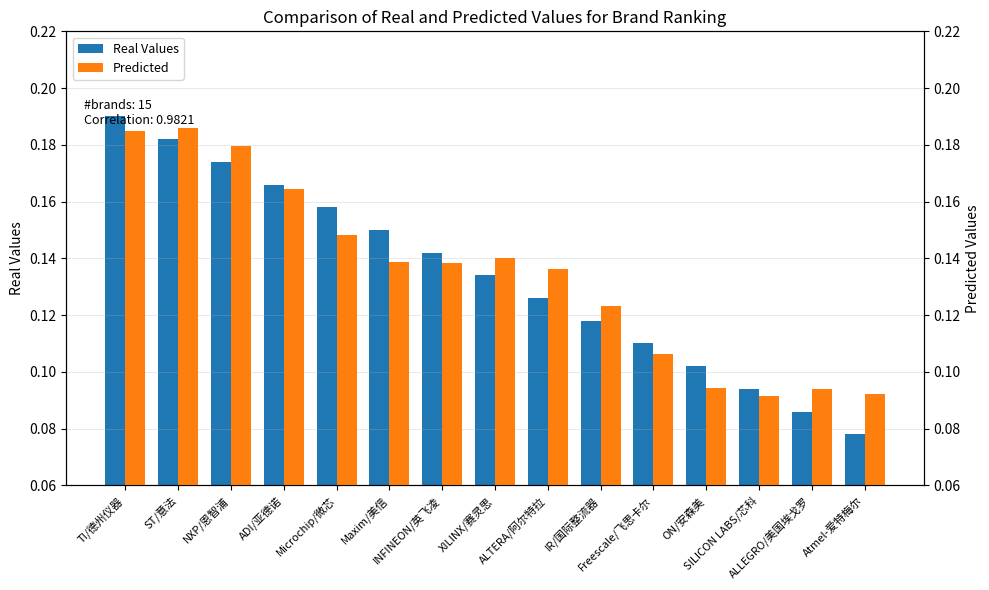

At ALTERA/阿尔特拉, list the series in order from largest to smallest.

Predicted, Real Values